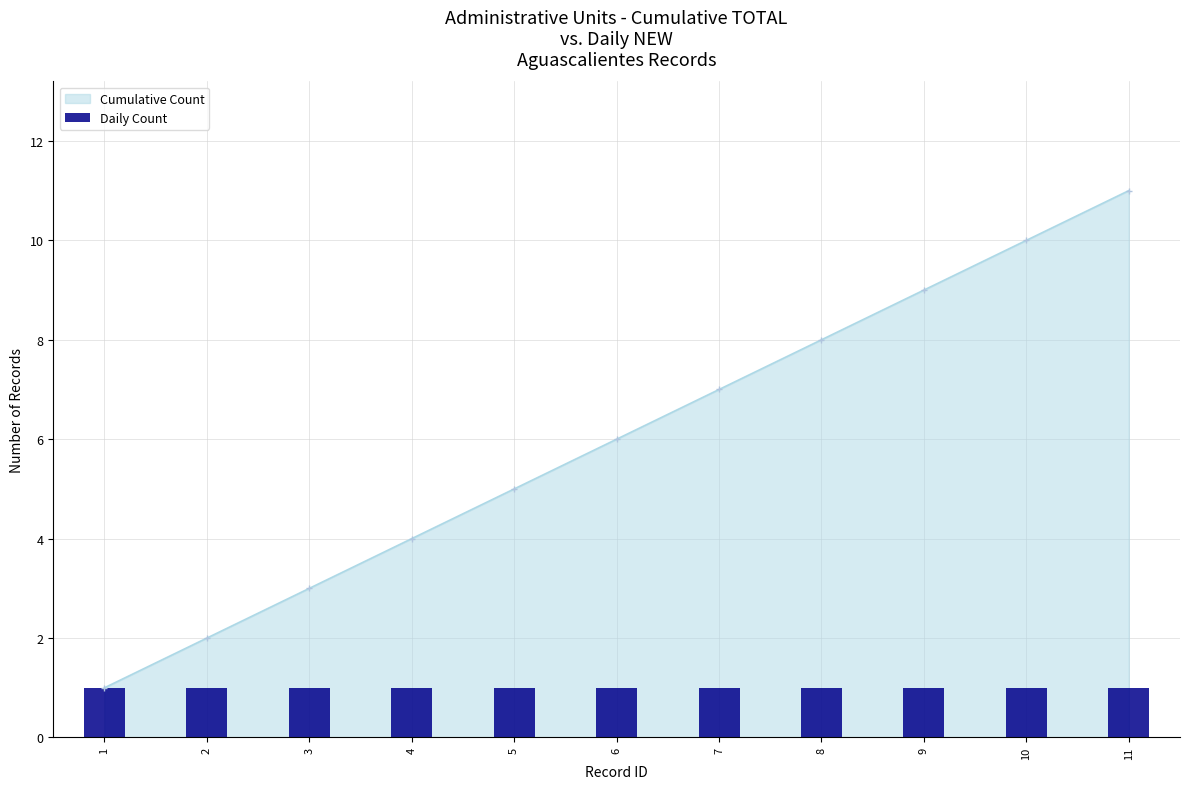

How many bars are there in total?

11